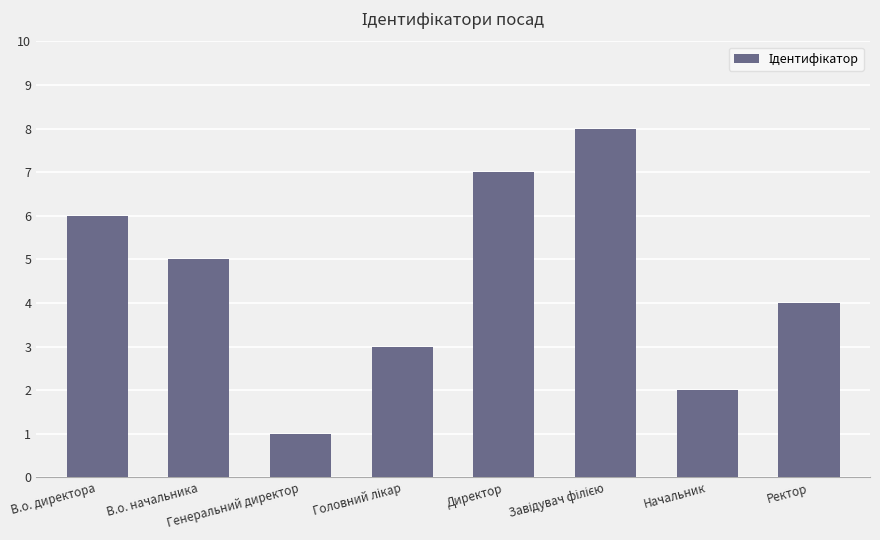

Reading right to left, list all the values displayed in this chart.

4	2	8	7	3	1	5	6